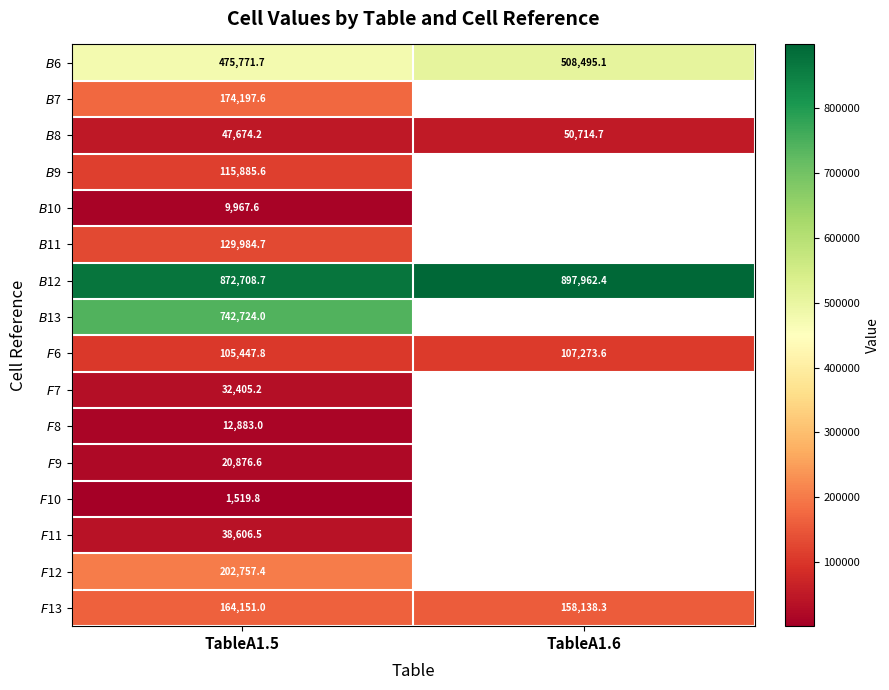

What is the maximum value shown in the chart?

897962.4